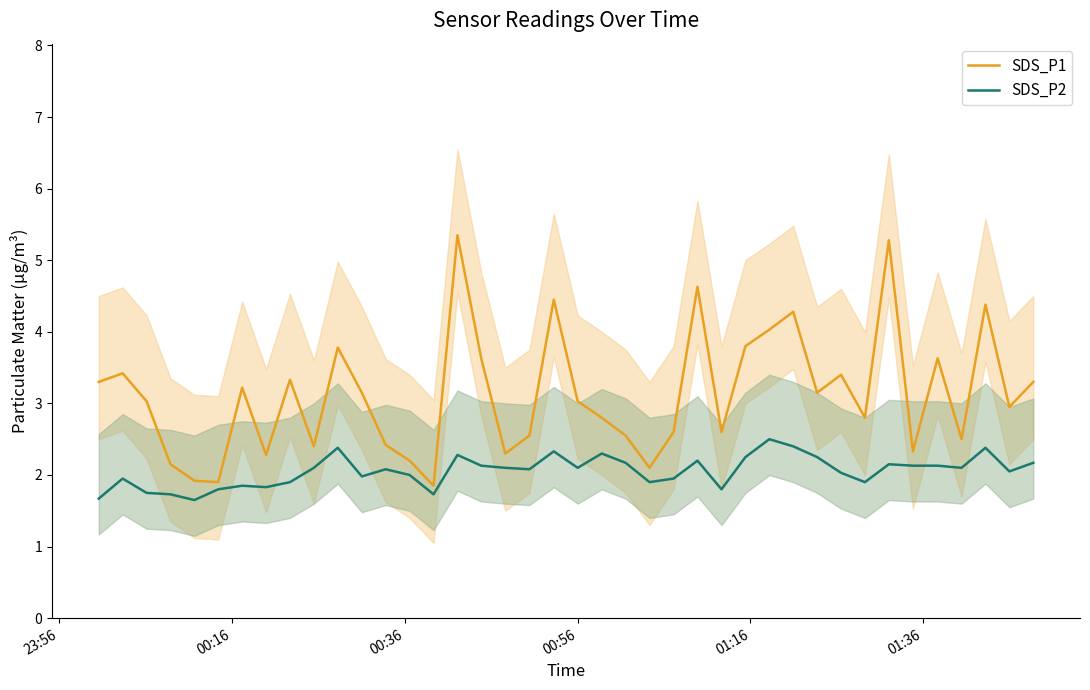

What is the minimum value for SDS_P1?

1.9